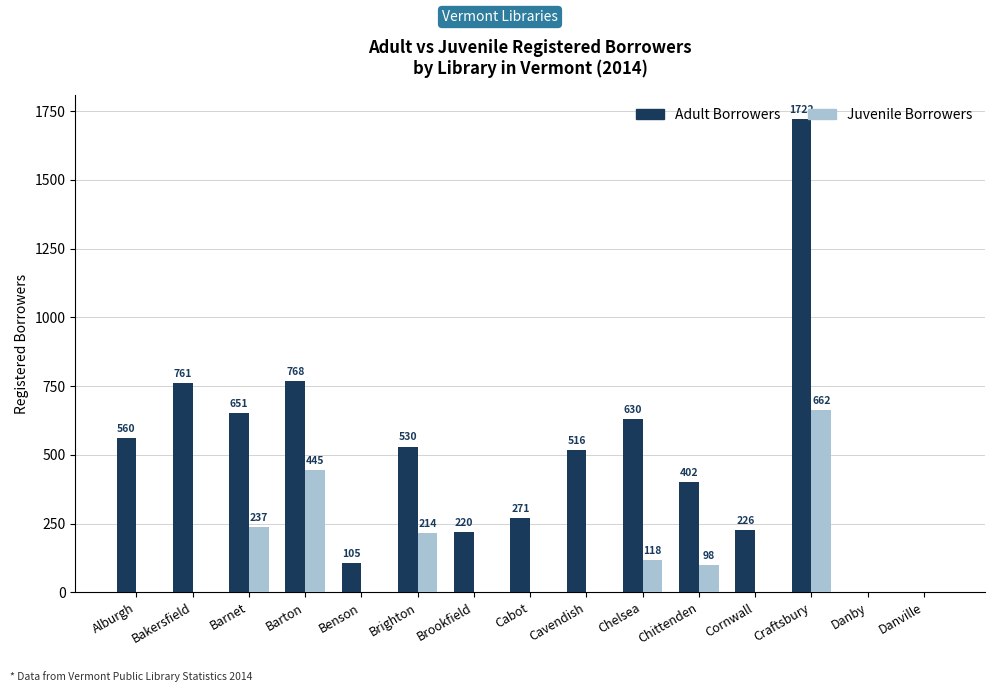

The Juvenile Borrowers series shows 317 at Brookfield. True or false?

False